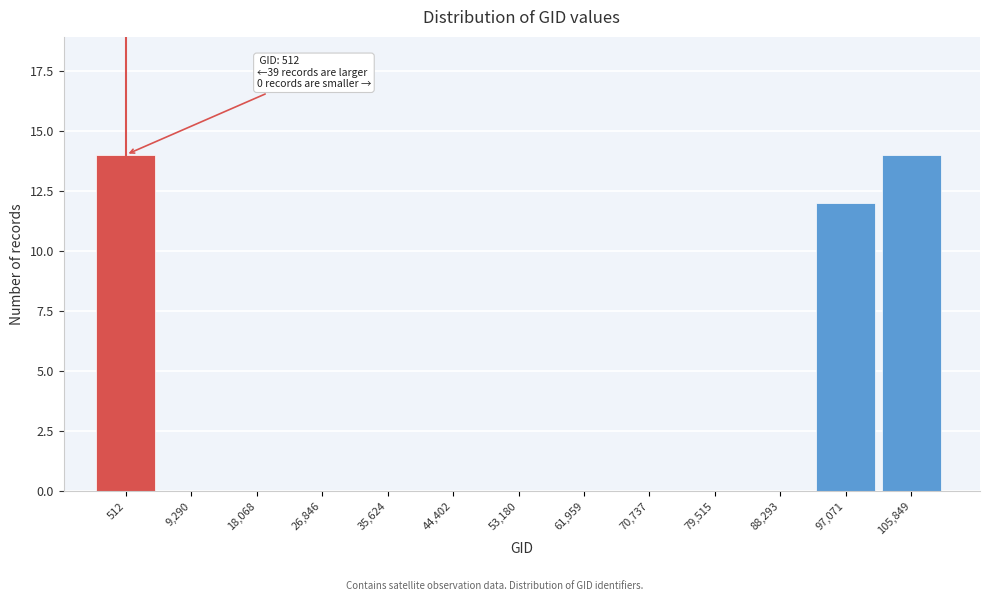

Reading right to left, list all the values displayed in this chart.

105,849=14	97,071=12	88,293=0	79,515=0	70,737=0	61,959=0	53,180=0	44,402=0	35,624=0	26,846=0	18,068=0	9,290=0	512=14